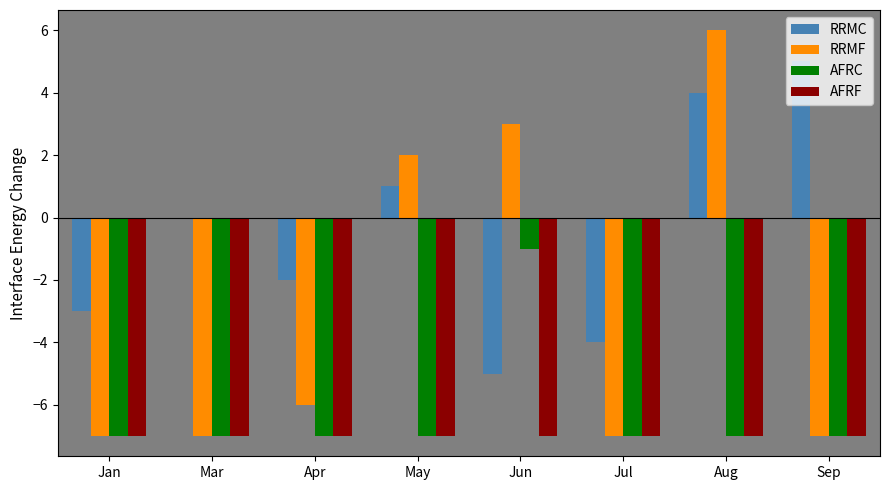

What is the average value of the AFRC series?

-6